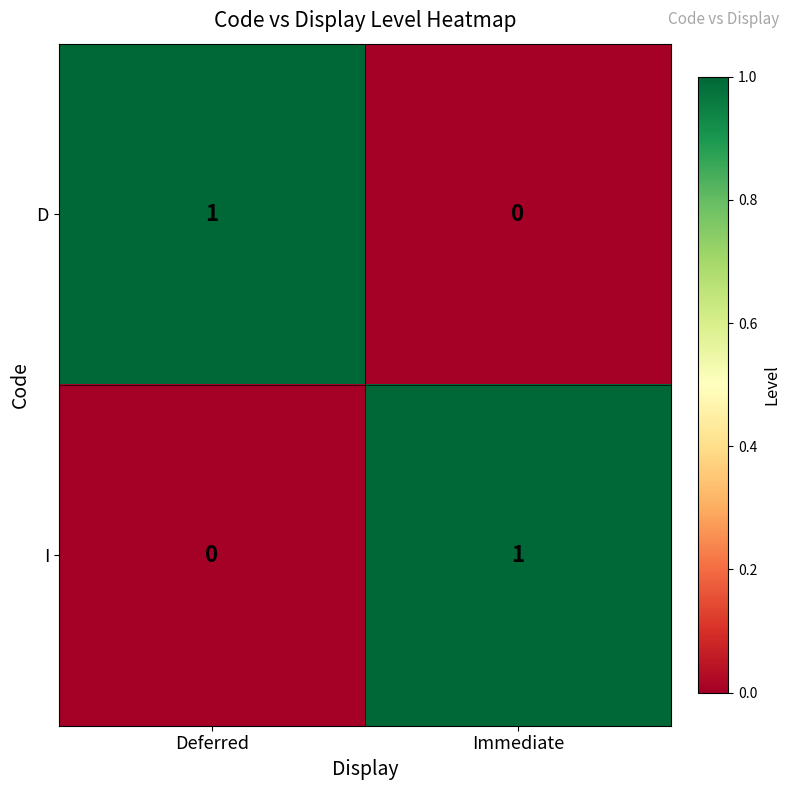

The value of D at Deferred is 1. True or false?

True